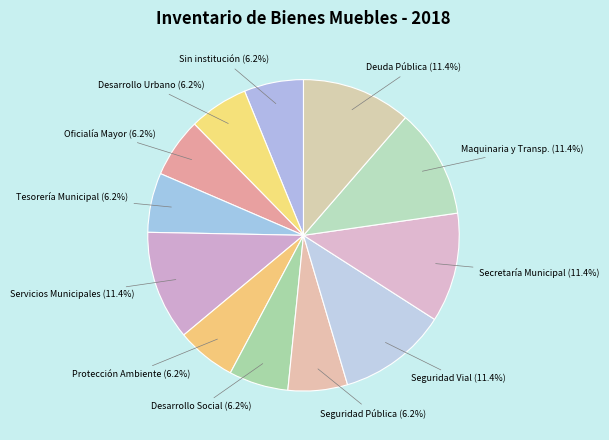

Does Seguridad Vial represent more than half of the total?

No